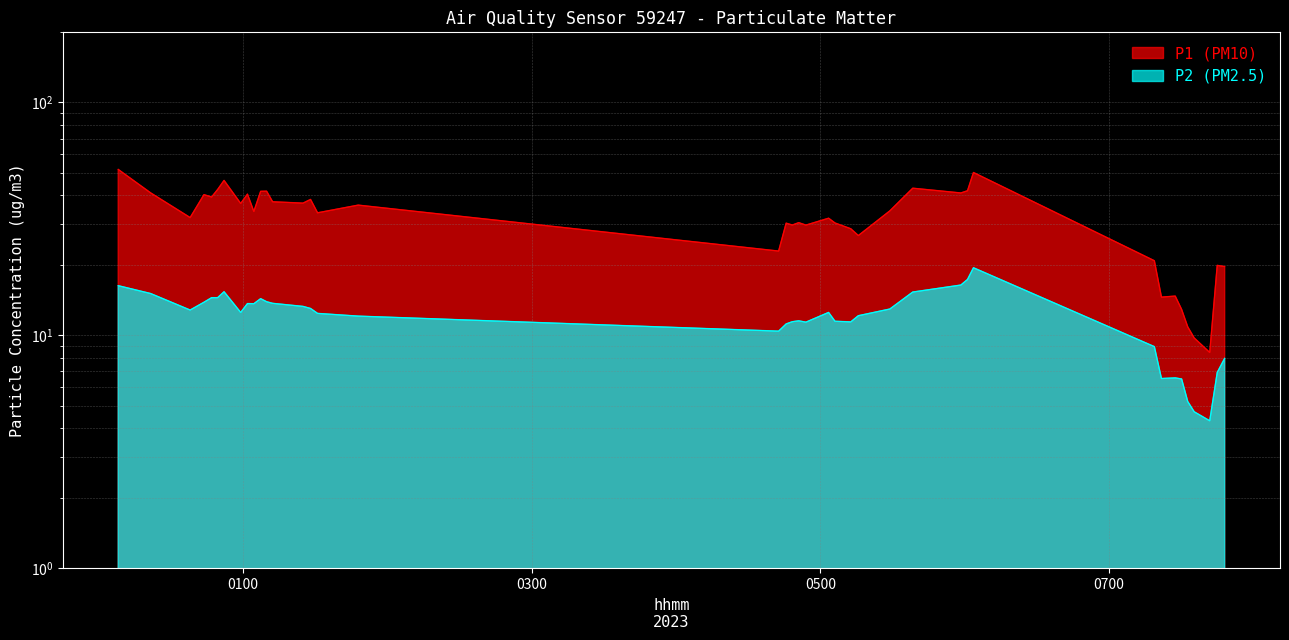

Reading right to left, what are all the values shown in this chart?

P1: 19.8	20.0	8.4	9.8	10.9	12.9	14.8	14.6	20.9	50.0	41.8	40.9	42.9	34.2	26.8	28.7	30.4	31.9	29.8	30.5	29.8	30.3	23.0	36.2	33.6	38.4	37.0	37.5	41.6	41.5	34.0	40.4	36.9	46.3	42.3	39.3	40.2	32.0	40.9	51.6
P2: 8.0	6.9	4.3	4.7	5.2	6.5	6.6	6.5	8.9	19.5	17.4	16.4	15.3	13.0	12.2	11.4	11.5	12.6	11.4	11.6	11.4	11.2	10.4	12.1	12.4	13.1	13.3	13.7	13.9	14.4	13.7	13.7	12.6	15.4	14.5	14.5	13.9	12.8	15.1	16.4